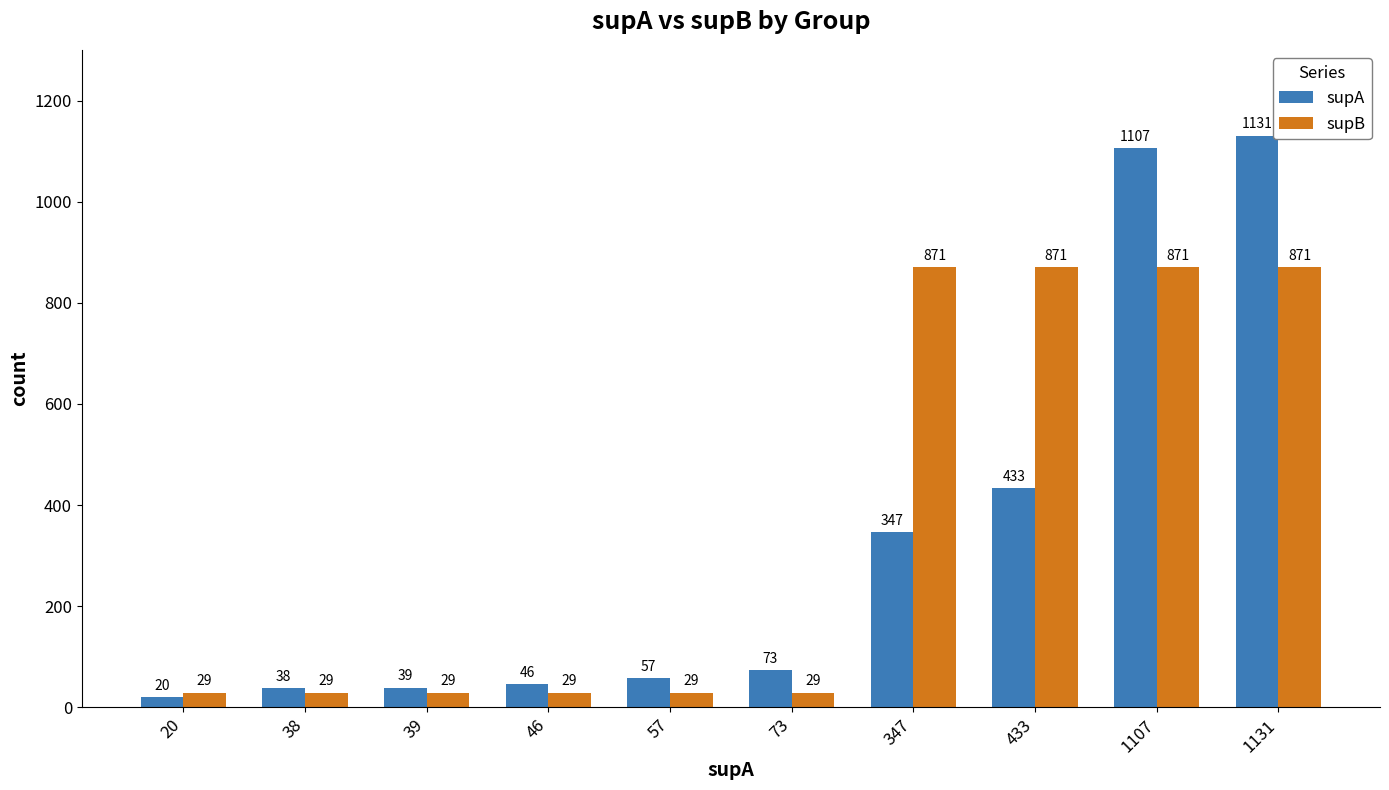

Reading left to right, transcribe all the data shown in this chart.

supA: 20=20	38=38	39=39	46=46	57=57	73=73	347=347	433=433	1107=1107	1131=1131
supB: 20=29	38=29	39=29	46=29	57=29	73=29	347=871	433=871	1107=871	1131=871